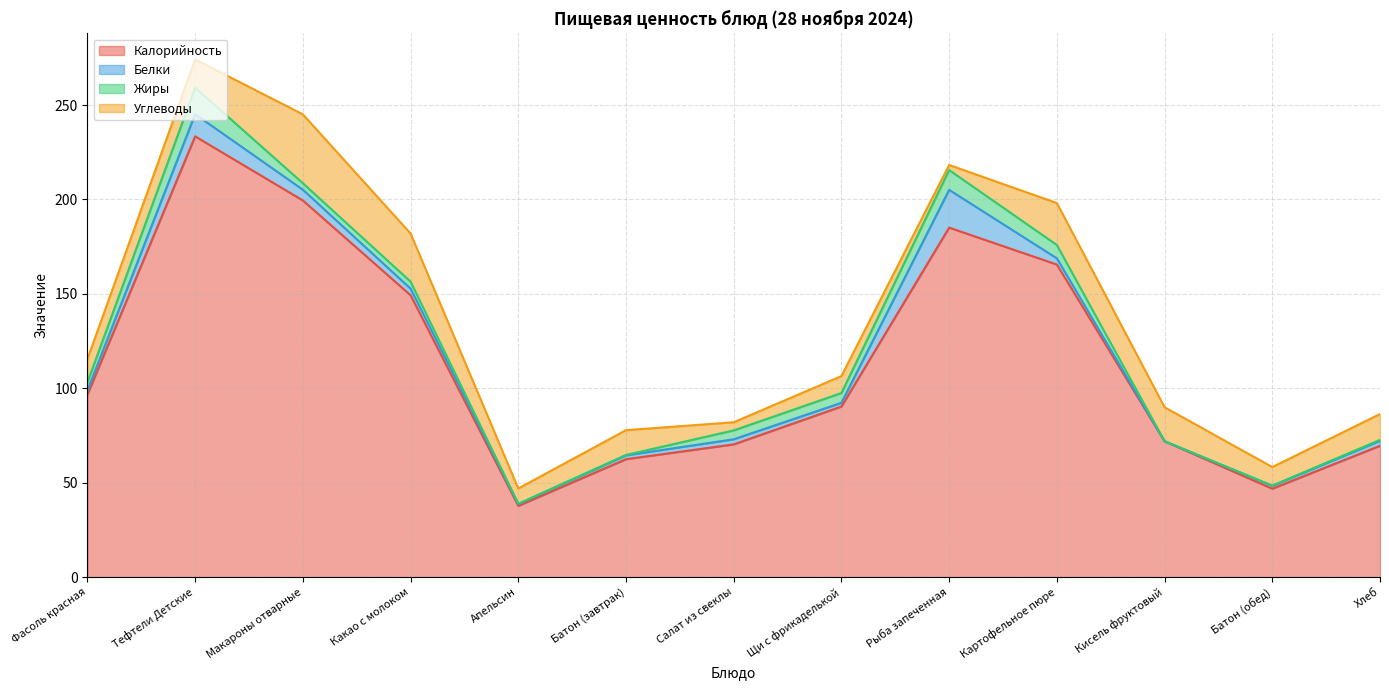

What is the spread (max minus min) of values at Фасоль красная?

94.5